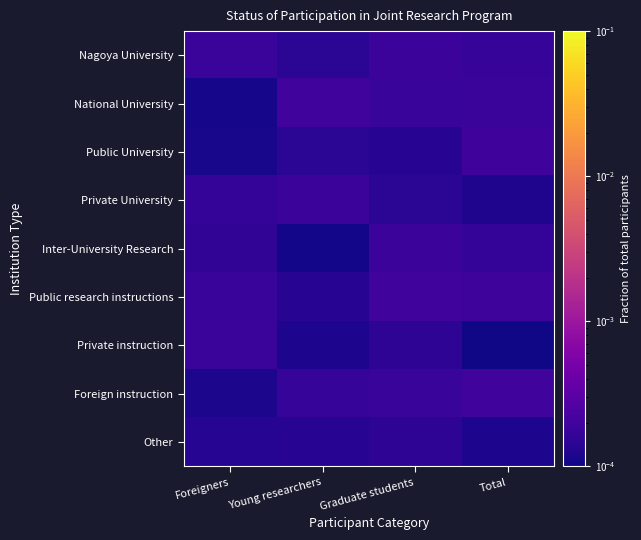

Reading left to right, list all the values displayed in this chart.

Nagoya University: Foreigners=0.0	Young researchers=0.0	Graduate students=0.0	Total=0.0
National University: Foreigners=0.0	Young researchers=0.0	Graduate students=0.0	Total=0.0
Public University: Foreigners=0.0	Young researchers=0.0	Graduate students=0.0	Total=0.0
Private University: Foreigners=0.0	Young researchers=0.0	Graduate students=0.0	Total=0.0
Inter-University Research: Foreigners=0.0	Young researchers=0.0	Graduate students=0.0	Total=0.0
Public research instructions: Foreigners=0.0	Young researchers=0.0	Graduate students=0.0	Total=0.0
Private instruction: Foreigners=0.0	Young researchers=0.0	Graduate students=0.0	Total=0.0
Foreign instruction: Foreigners=0.0	Young researchers=0.0	Graduate students=0.0	Total=0.0
Other: Foreigners=0.0	Young researchers=0.0	Graduate students=0.0	Total=0.0